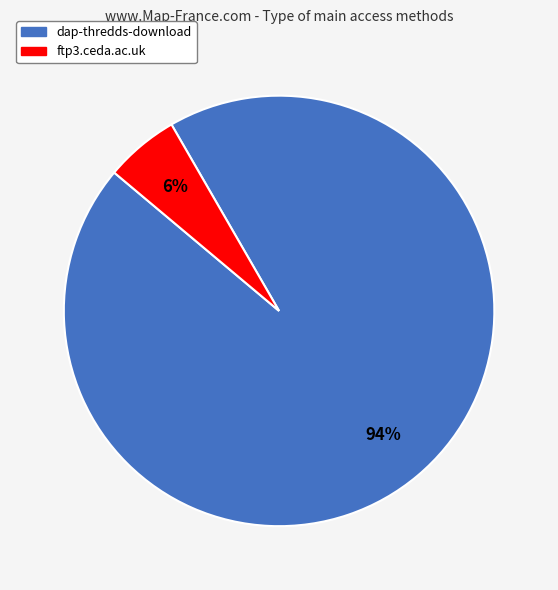

Do dap-thredds-download and ftp3.ceda.ac.uk together represent more than half of the pie?

Yes